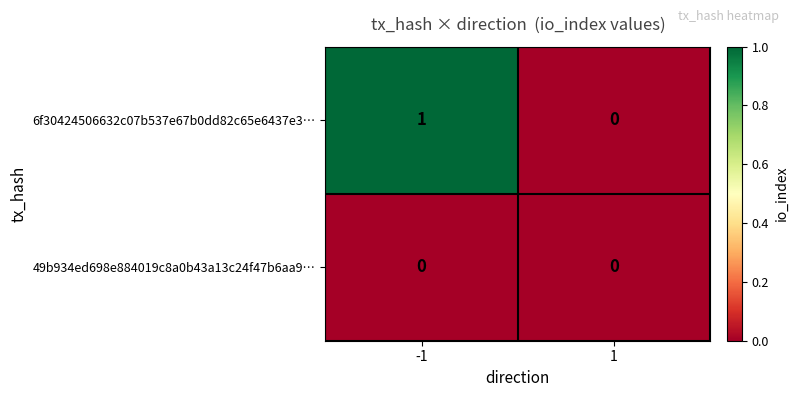

The 49b934ed698e884019c8a0b43a13c24f47b6aa9… series shows 0 at -1. True or false?

True